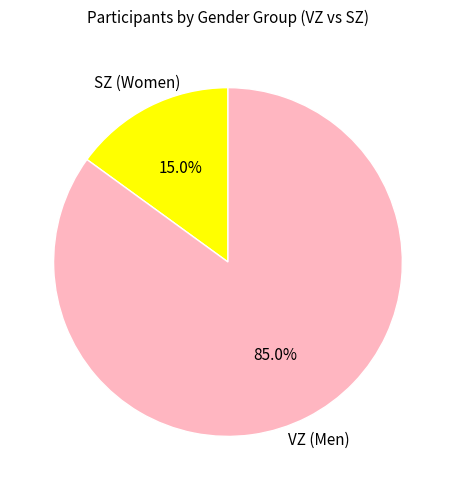

What is the total percentage of SZ (Women) and VZ (Men)?

100.0%